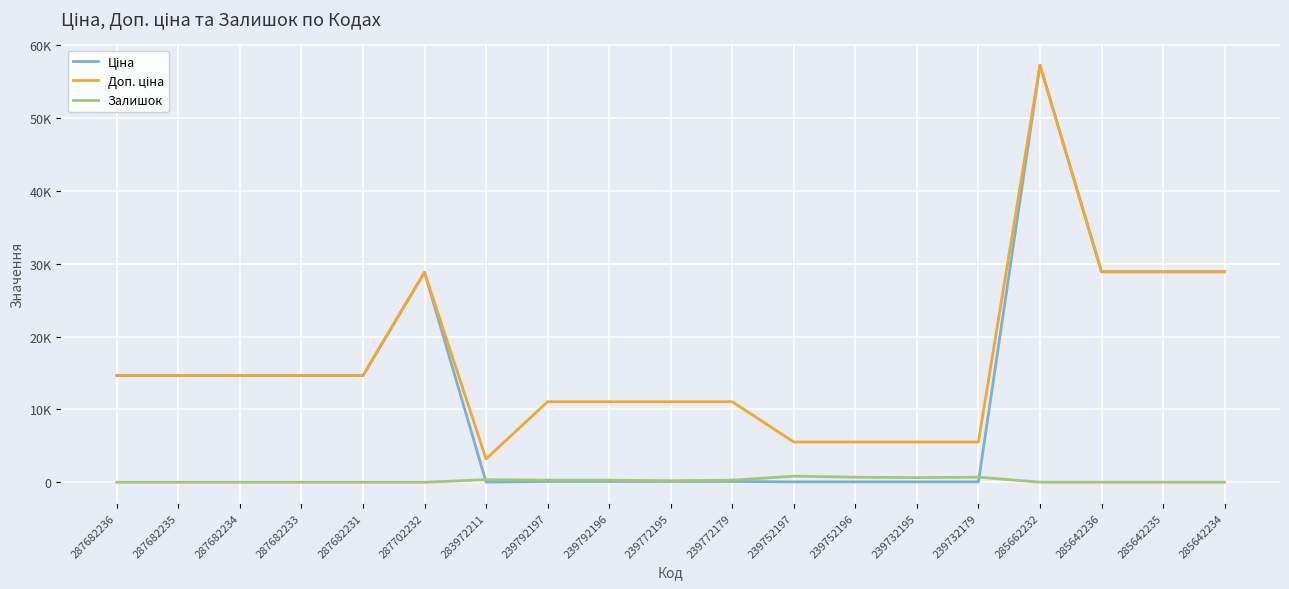

Which series changed the most between 287682233 and 285662232?

Ціна